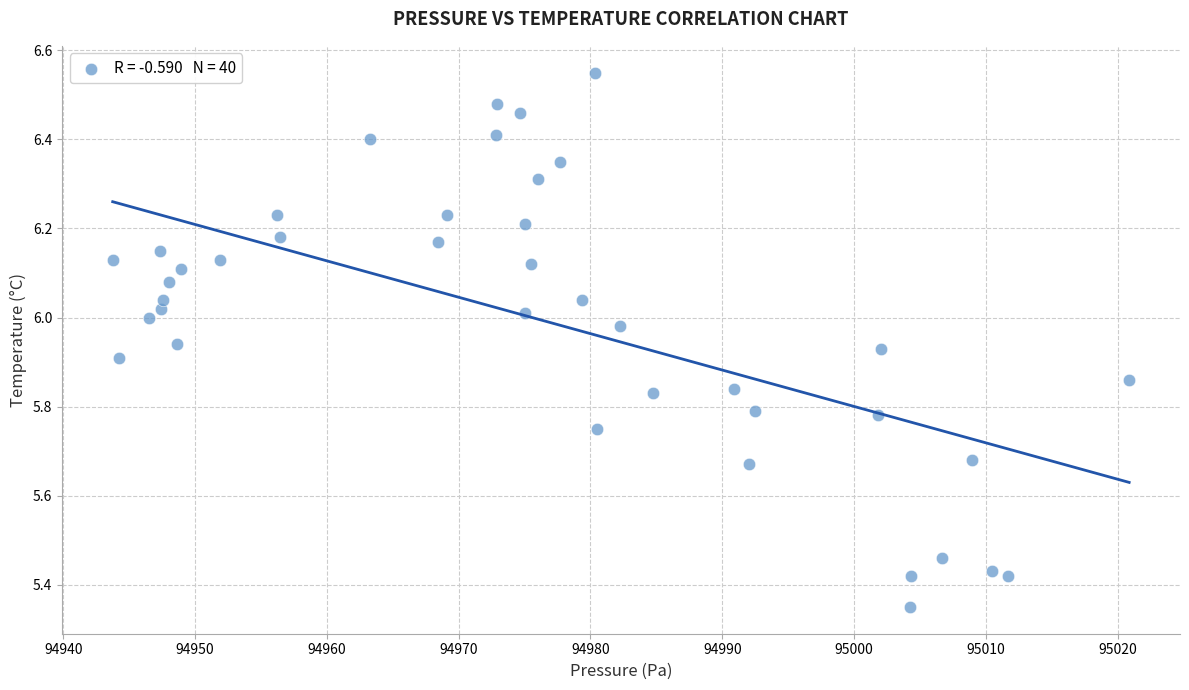

What is the range of X values (max minus min)?

77.1